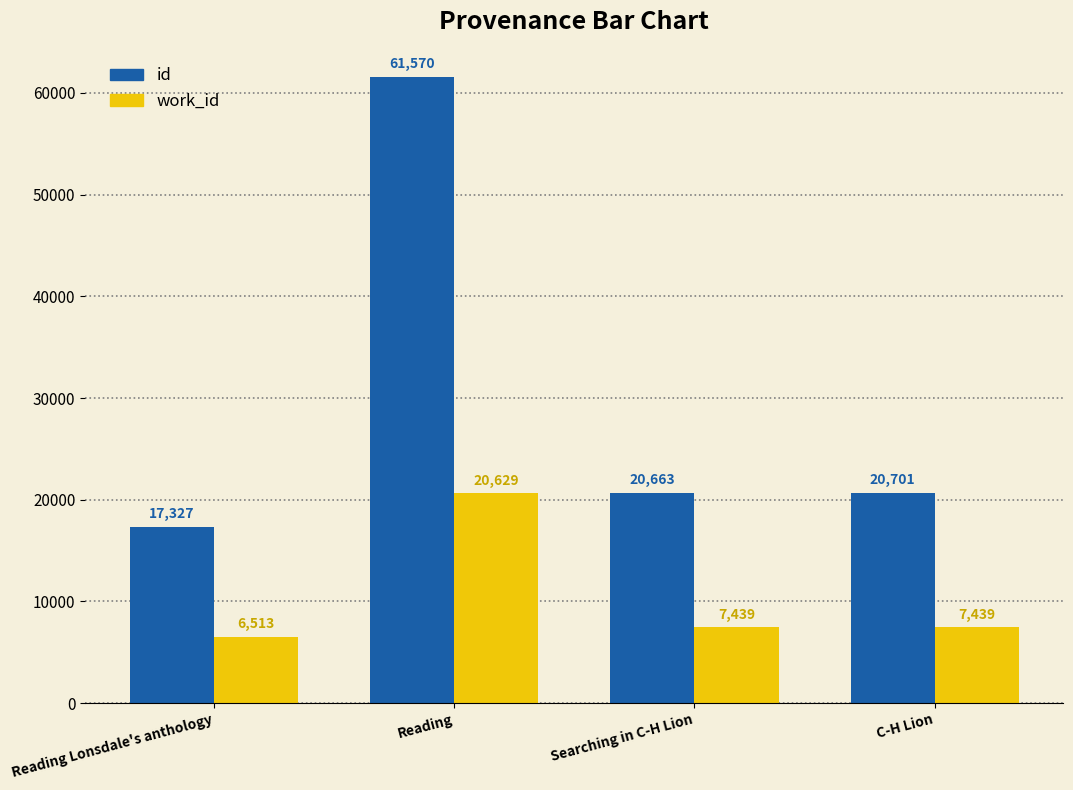

Where does the id series first go above 20701?

Reading